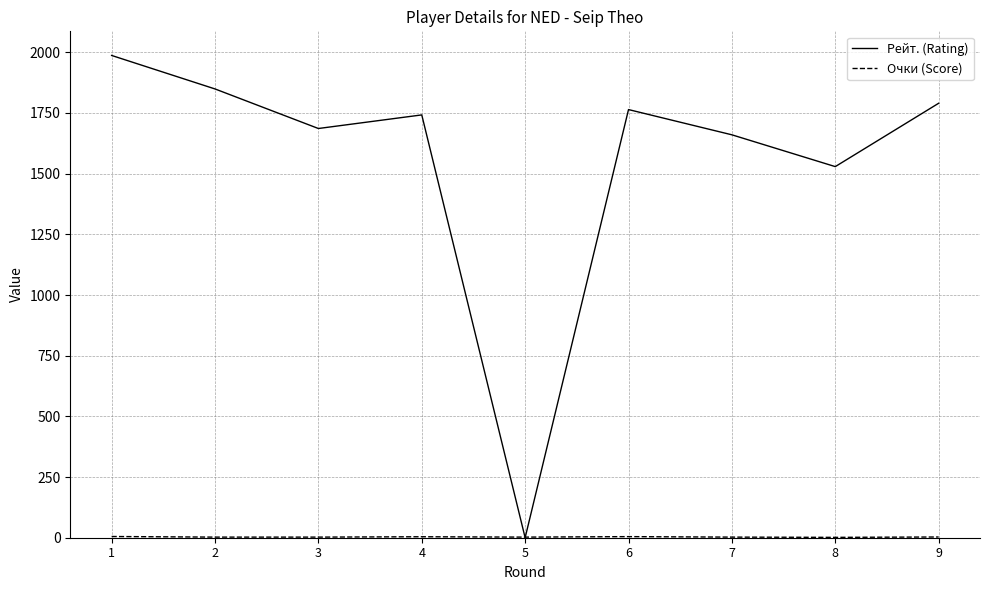

The value of Рейт. (Rating) at 5 is -660.3. True or false?

False